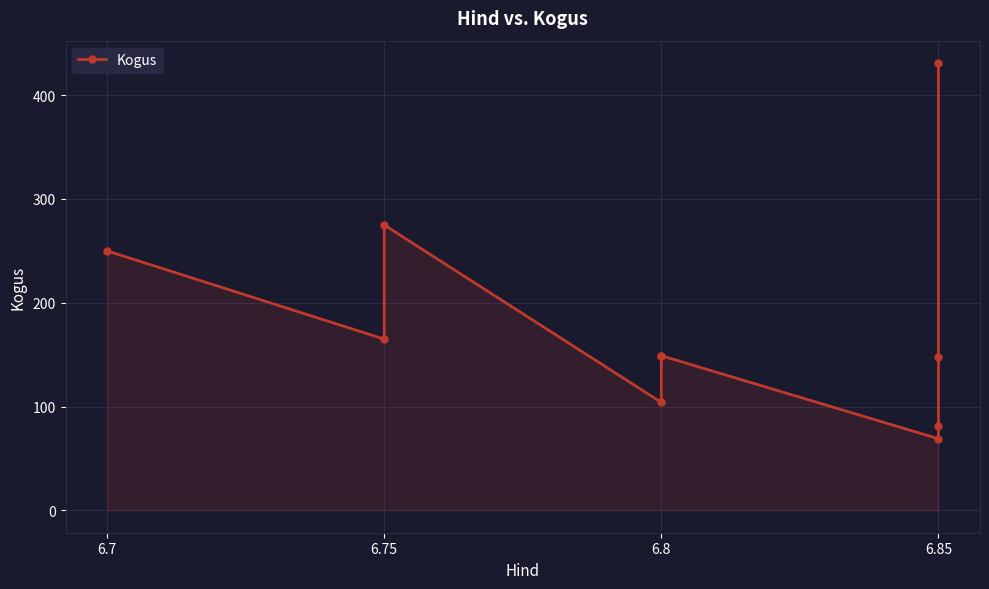

Where does the data first go above 149?

6.7